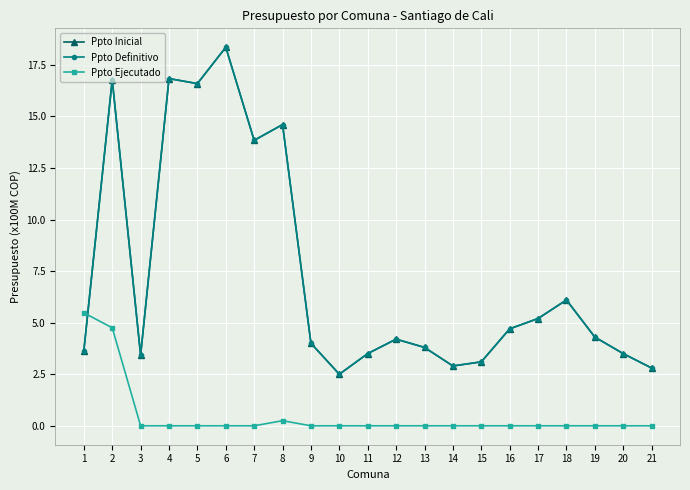

Reading right to left, transcribe all the data shown in this chart.

Ppto Inicial: 2.8	3.5	4.3	6.1	5.2	4.7	3.1	2.9	3.8	4.2	3.5	2.5	4.0	14.6	13.8	18.4	16.6	16.8	3.4	16.8	3.6
Ppto Definitivo: 2.8	3.5	4.3	6.1	5.2	4.7	3.1	2.9	3.8	4.2	3.5	2.5	4.0	14.6	13.8	18.4	16.6	16.8	3.4	16.8	3.6
Ppto Ejecutado: 0.0	0.0	0.0	0.0	0.0	0.0	0.0	0.0	0.0	0.0	0.0	0.0	0.0	0.2	0.0	0.0	0.0	0.0	0.0	4.8	5.5